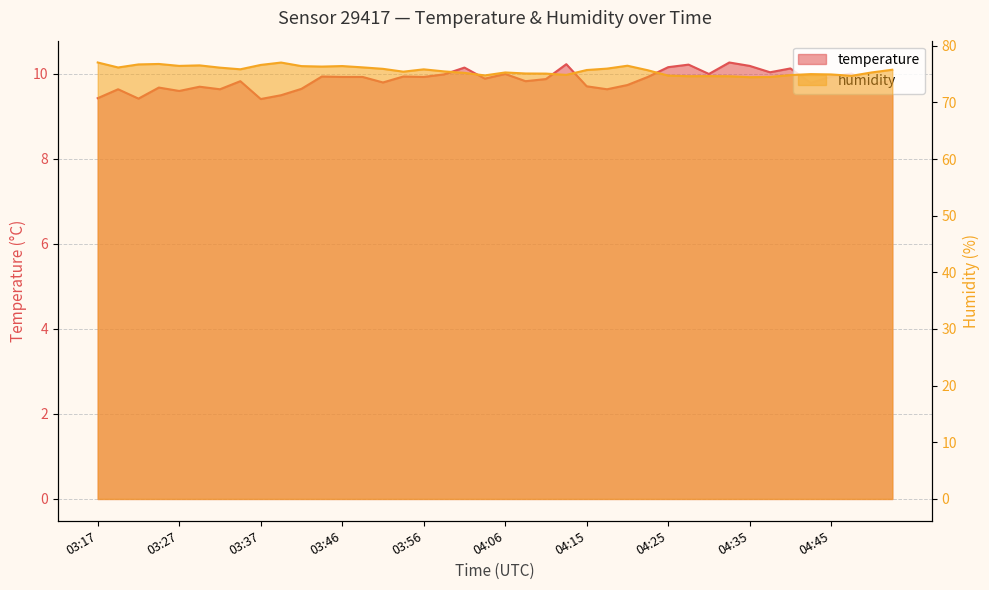

Where is the first local minimum for temperature?

03:22